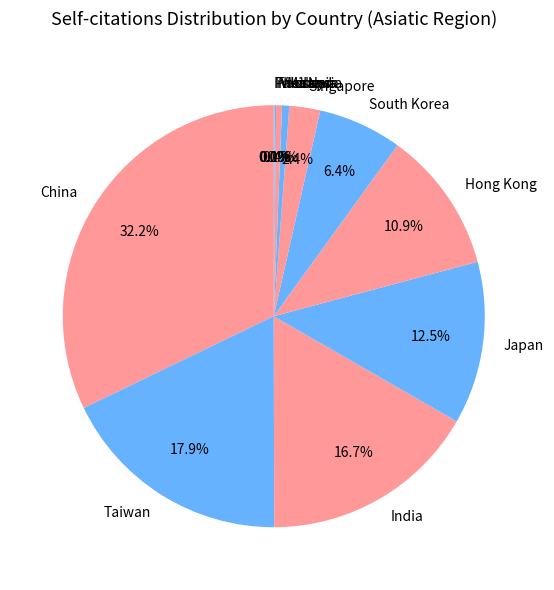

Is it true that Viet Nam is 0% of the pie?

True